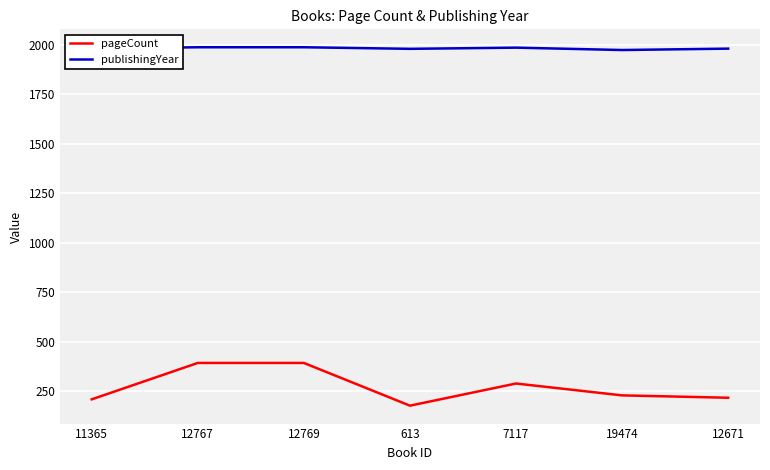

What is the total value across all series at 19474?

2202